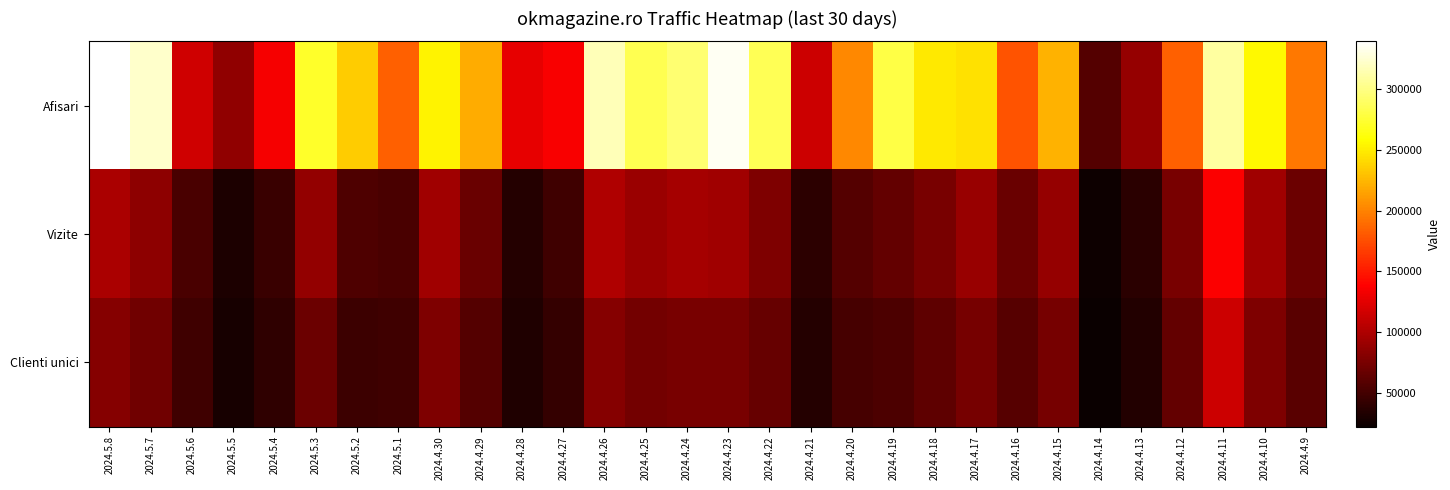

Between 2024.5.5 and 2024.5.1, which is larger?

2024.5.1